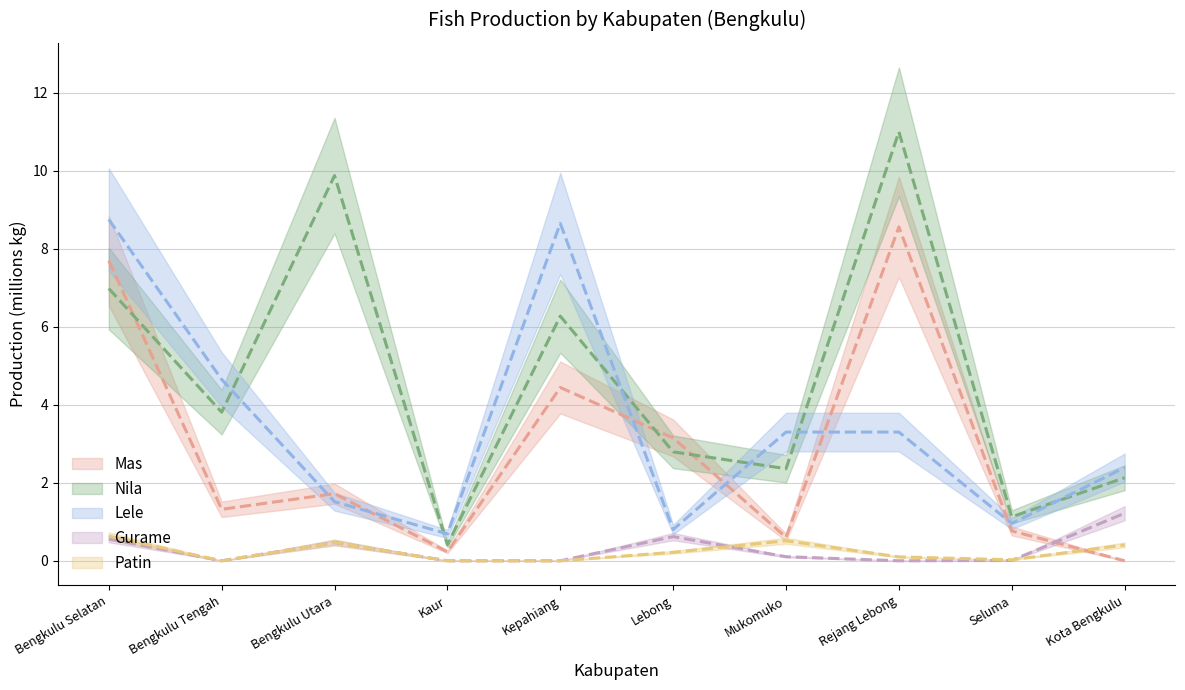

What are all the series names shown in the legend?

Mas, Nila, Lele, Gurame, Patin